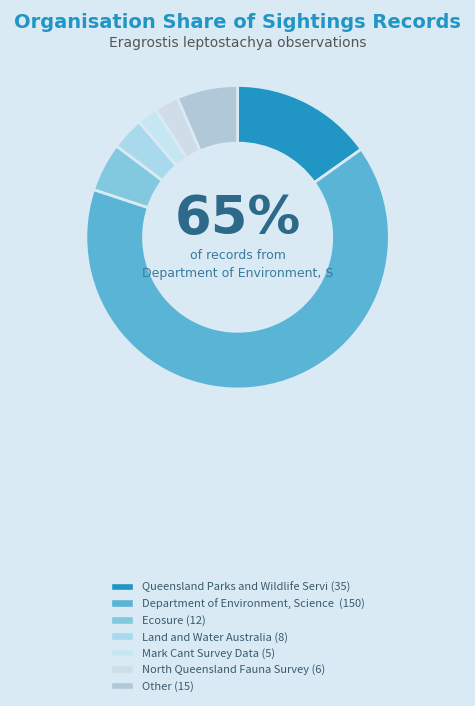

Which slice represents more than half of the pie?

Department of Environment, Science and Innovation